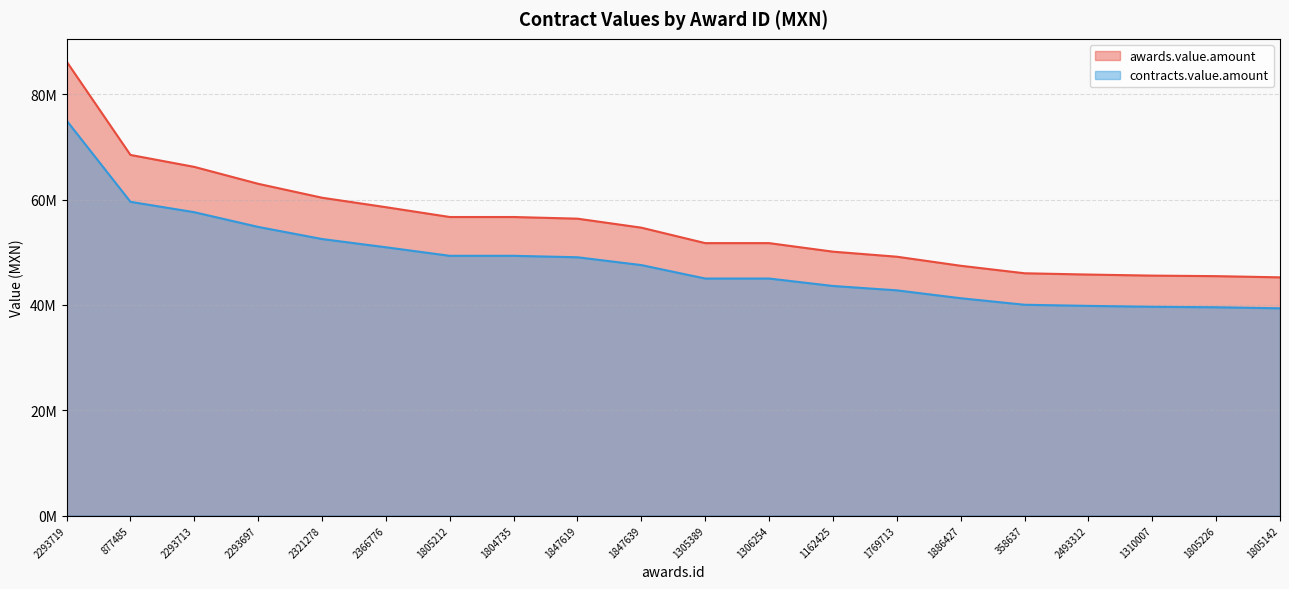

How many data points in awards.value.amount are above 54658875?

9